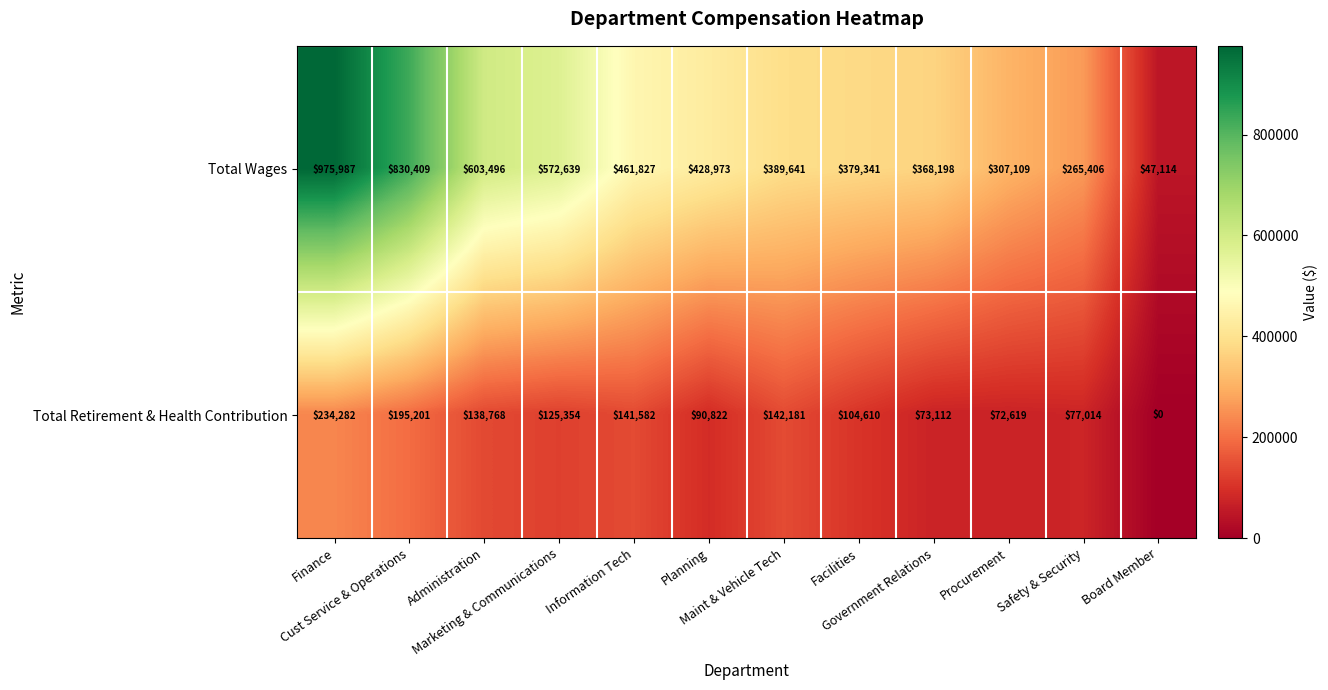

Rank the series at Administration from highest to lowest value.

Total Wages, Total Retirement & Health Contribution